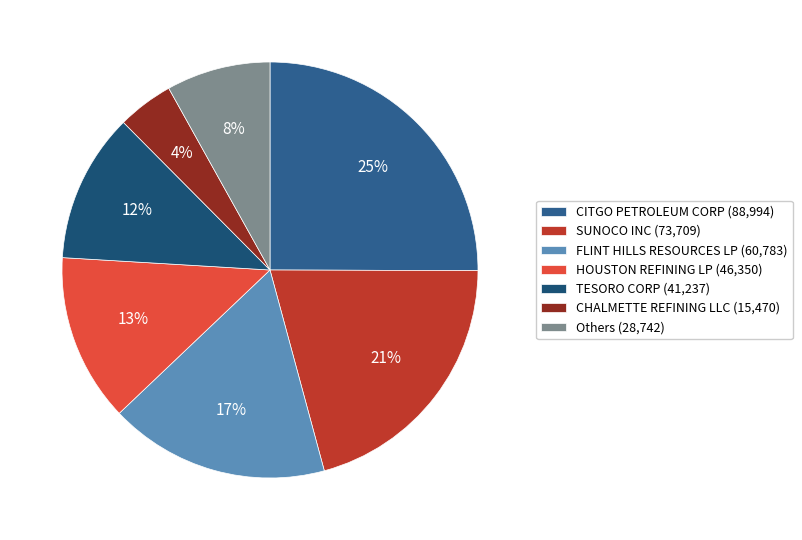

Count the number of slices in the pie.

7